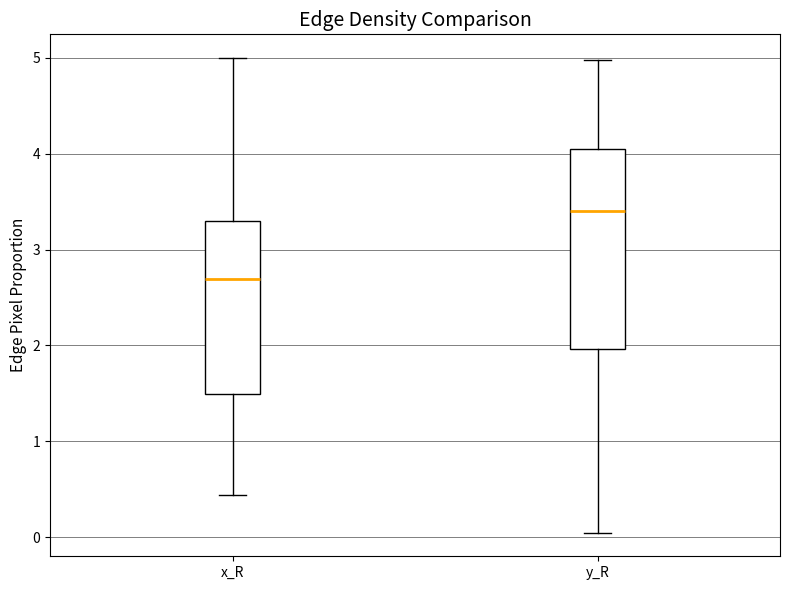

Reading left to right, read every box against the y-axis: the position of its median line, the range the box covers, and the ends of its whiskers. The values are not printed on the chart, so give them approximately, as read against the axis.

x_R: median 2.7, box 1.5 to 3.3, whiskers 0.4 to 5.0
y_R: median 3.4, box 2.0 to 4.0, whiskers 0.0 to 5.0